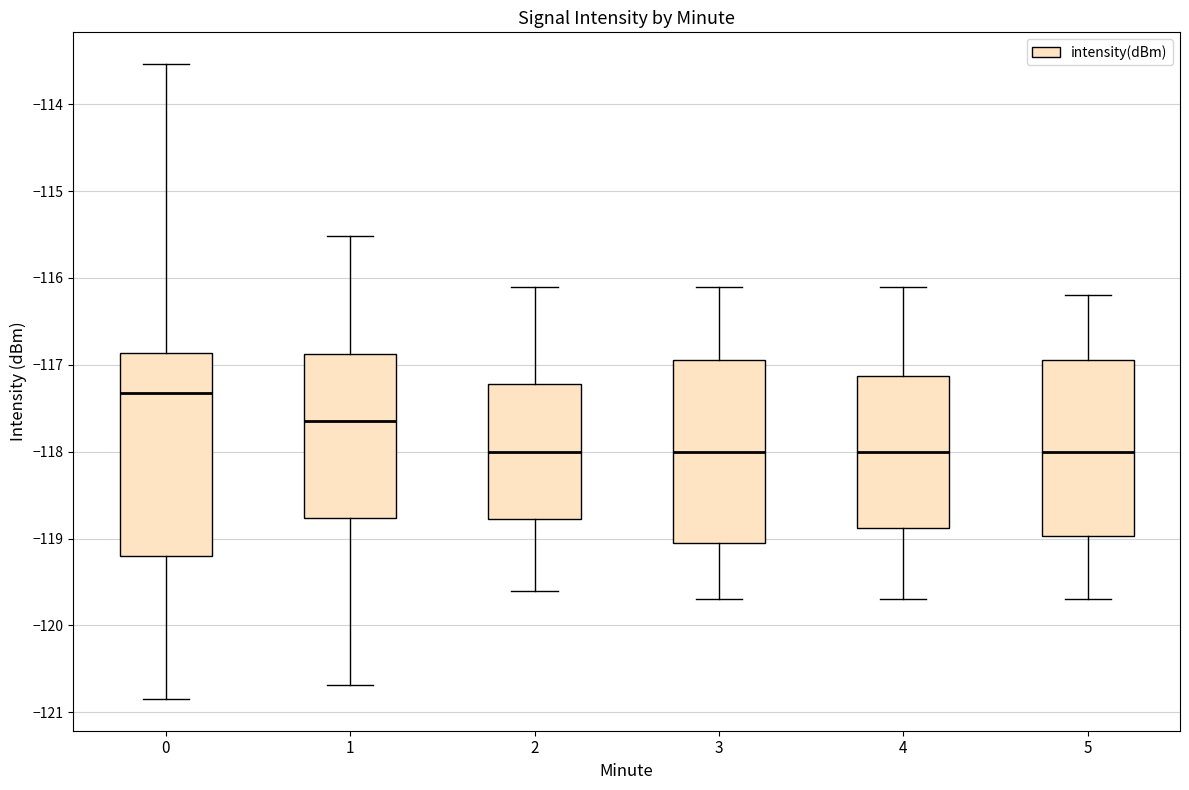

Which box is the tallest, from its lower edge to its upper edge?

0